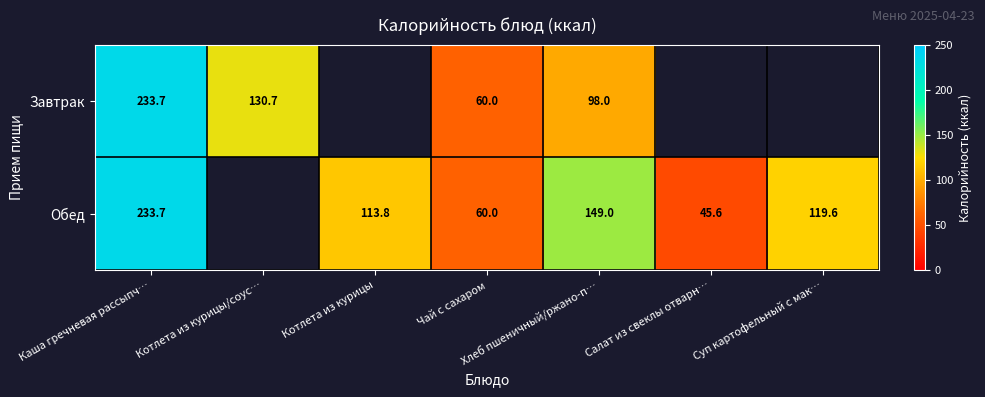

Between Каша гречневая рассыпч… and Хлеб пшеничный/ржано-п…, which series saw the biggest shift?

Завтрак